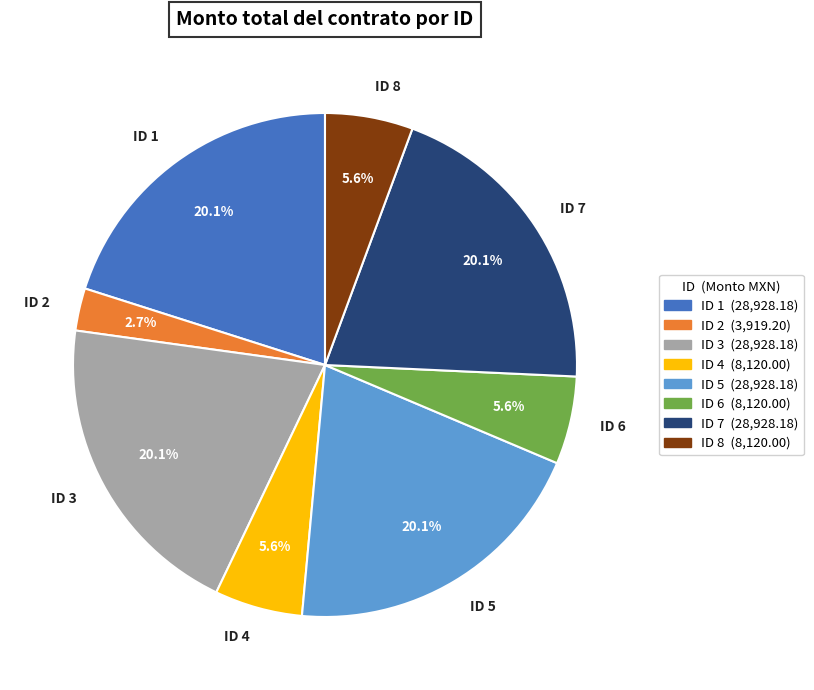

Is there a majority slice in this chart?

No